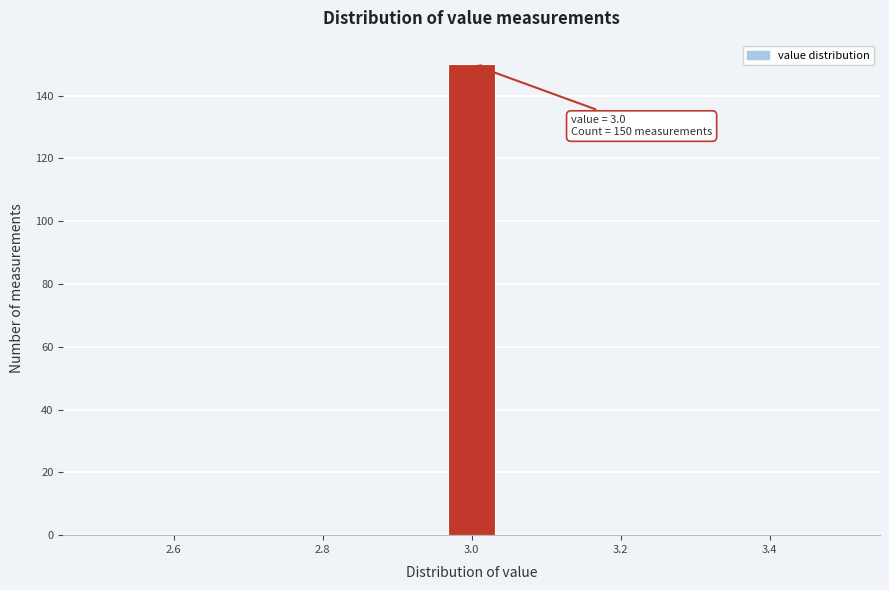

Around what value on the x-axis is the tallest bar? Give the approximate position of its centre, as read against the axis.

3.00